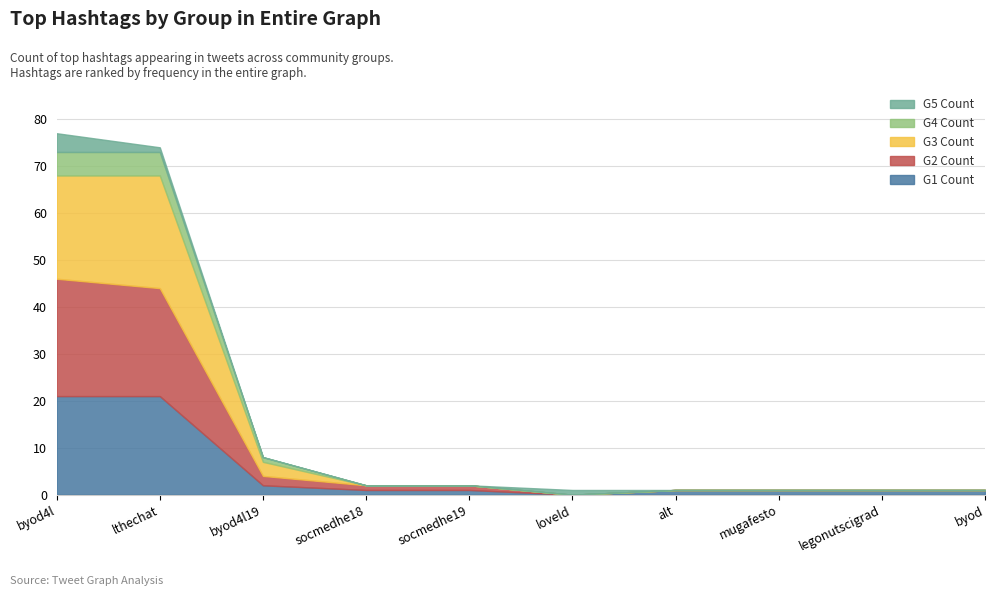

Count the number of categories in the chart.

10